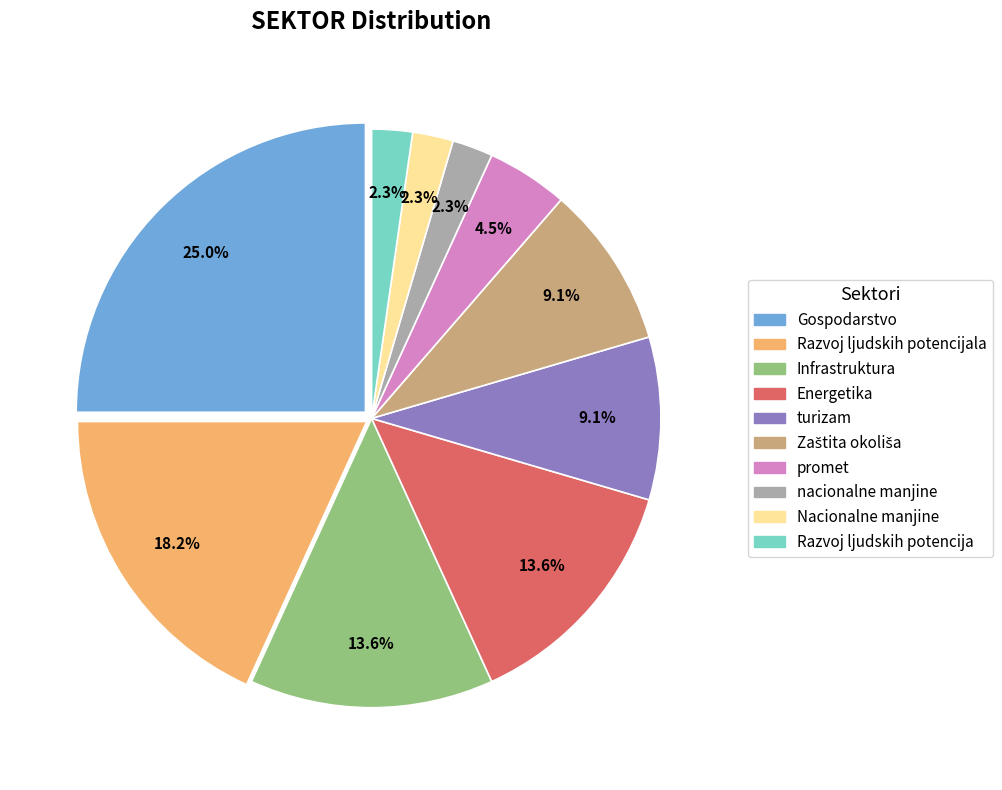

To the nearest percent, what is the difference between the largest and smallest slice percentages?

23%